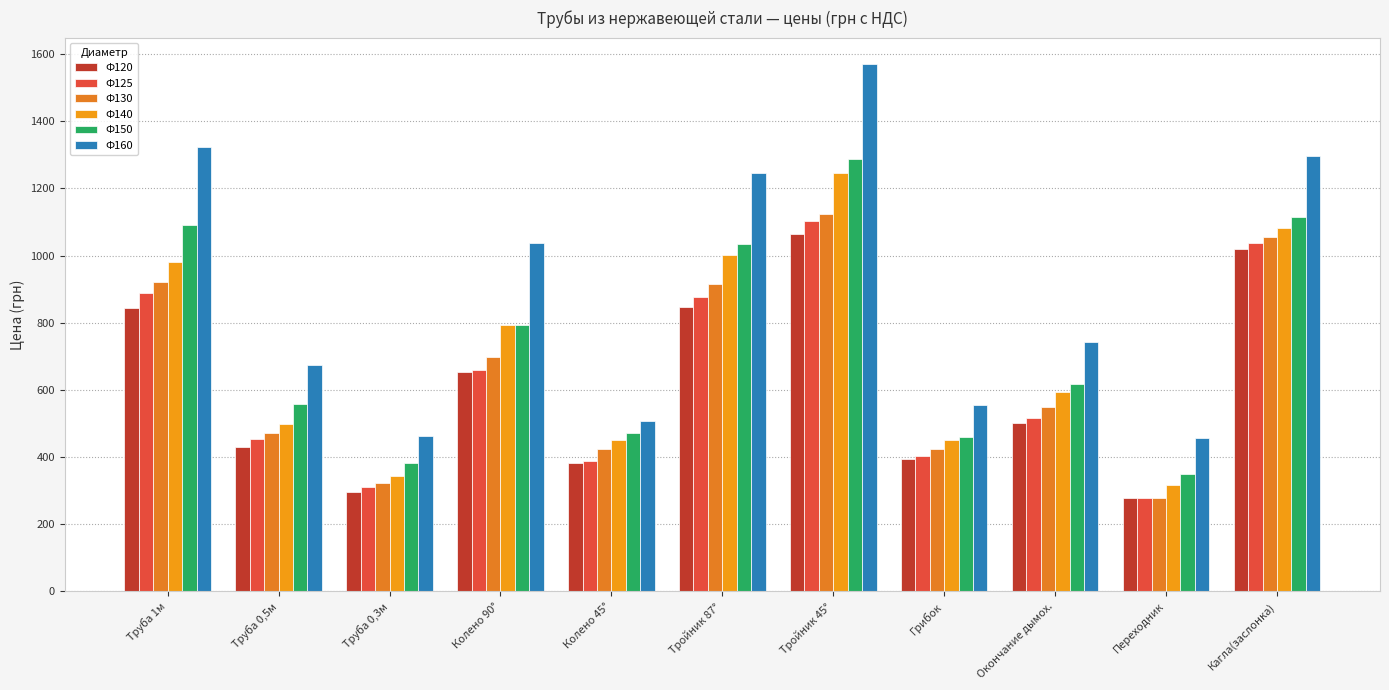

What is the difference between the second highest and minimum values in the Ф120 series?

741.9